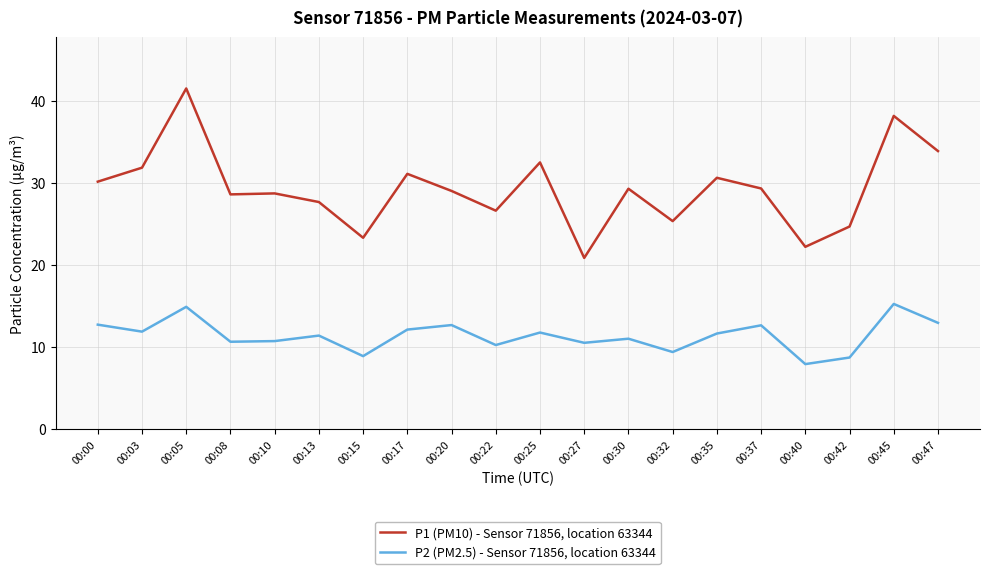

What is the lowest value of the P2 (PM2.5) - Sensor 71856, location 63344 series?

7.9